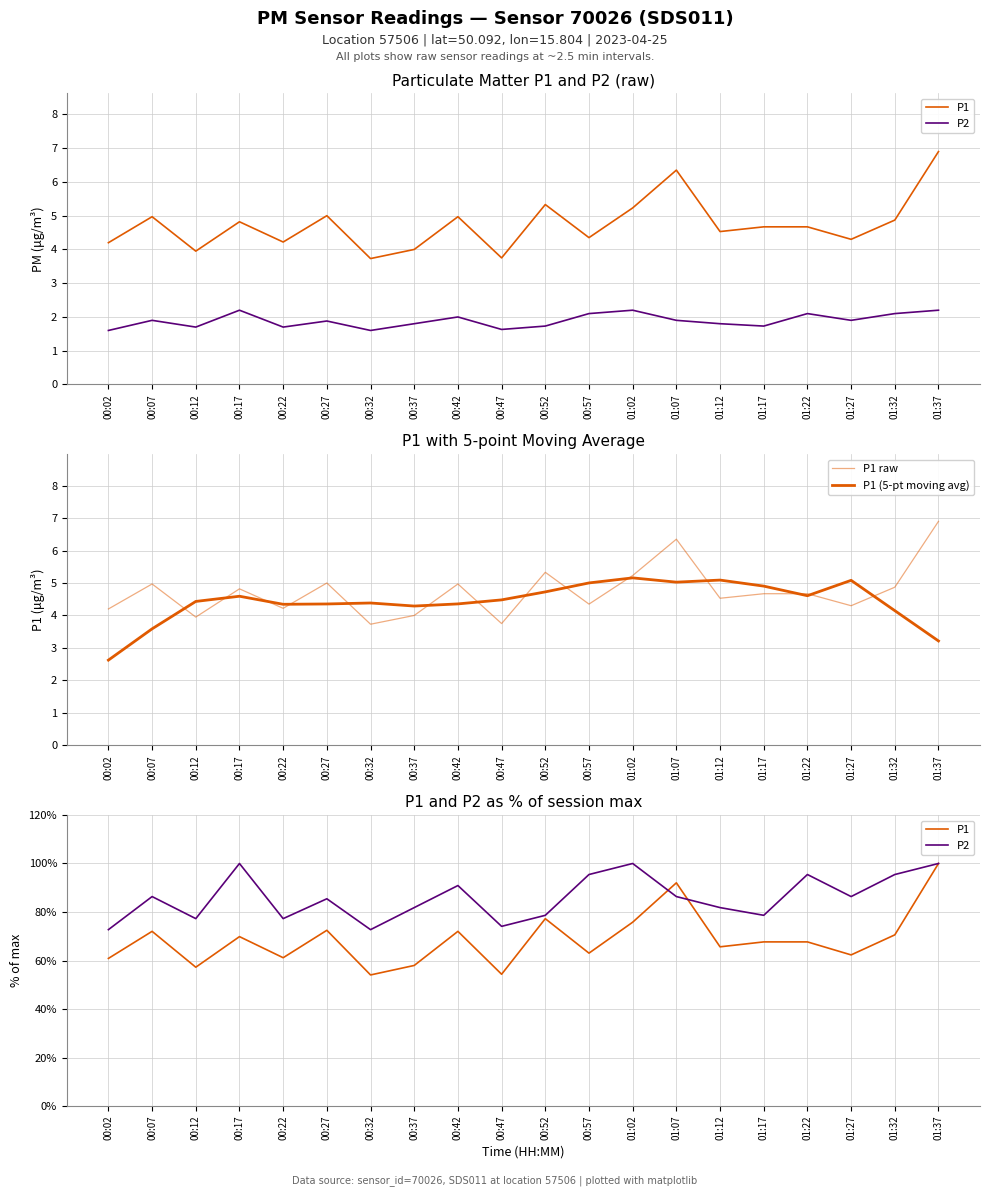

What is the value of the P2 point at the 20th from the left?

100.0